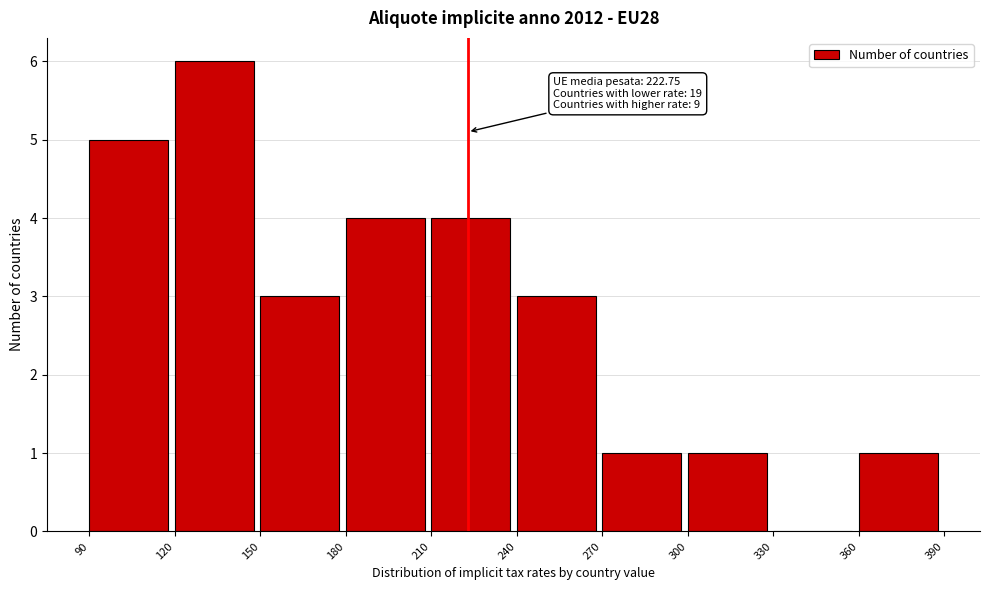

Over which range of the x-axis is the bar tallest?

120 to 150